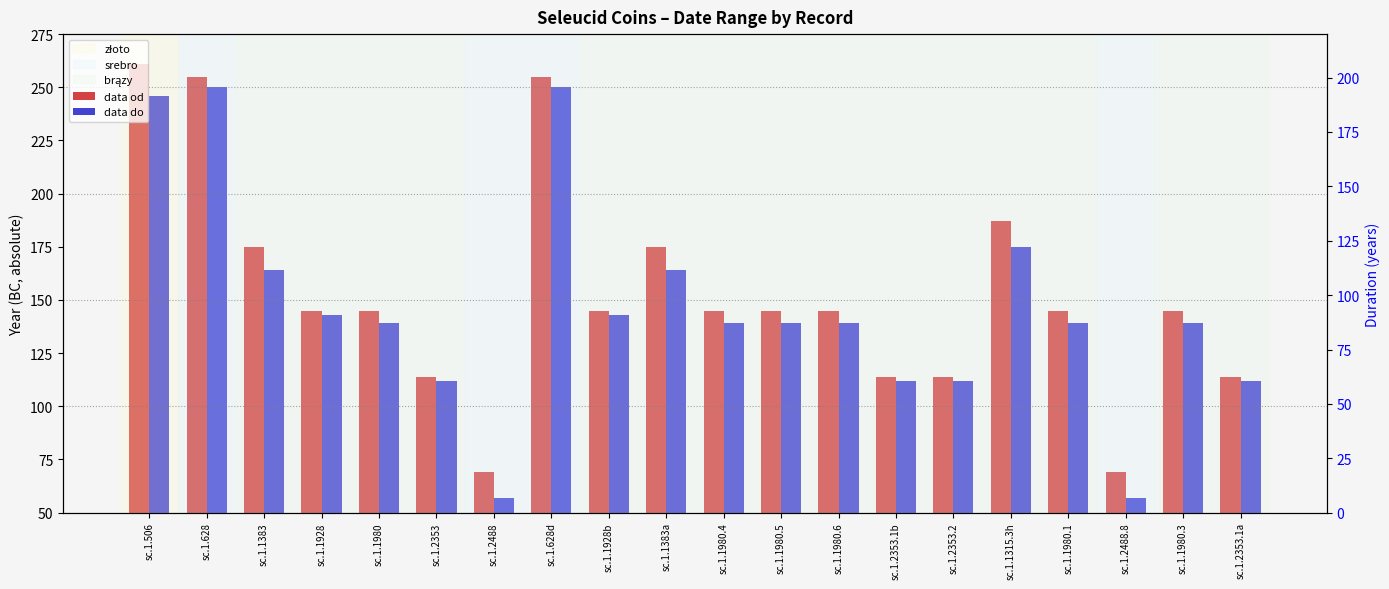

What is the value of the data od bar at the 18th from the left?

69